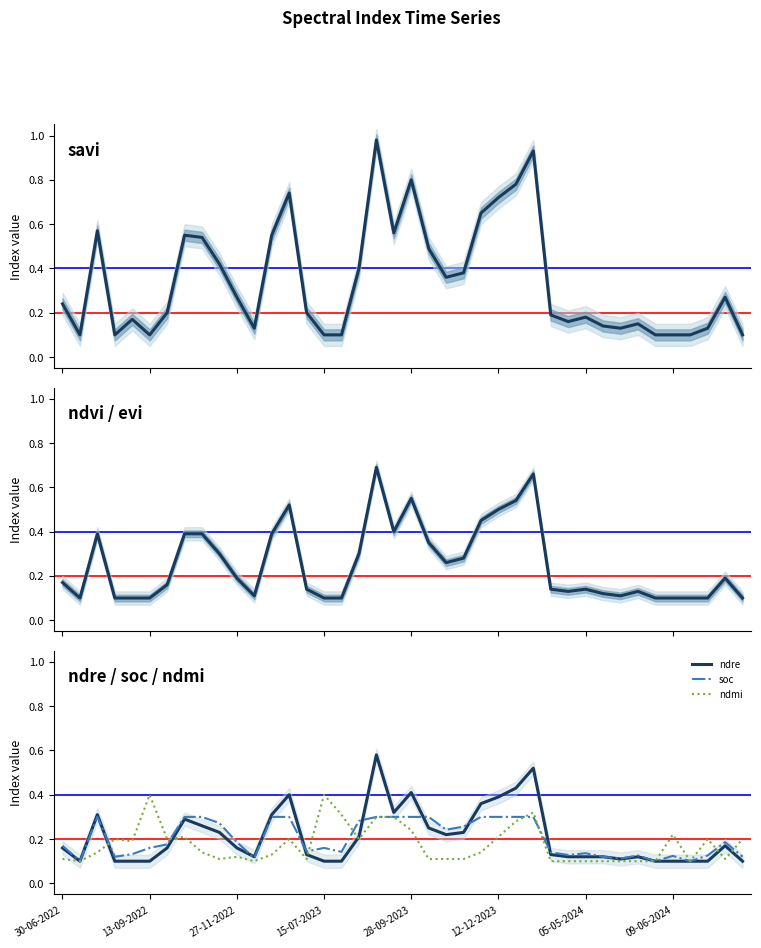

The ndre series shows 0.0 at 09-06-2024. True or false?

False